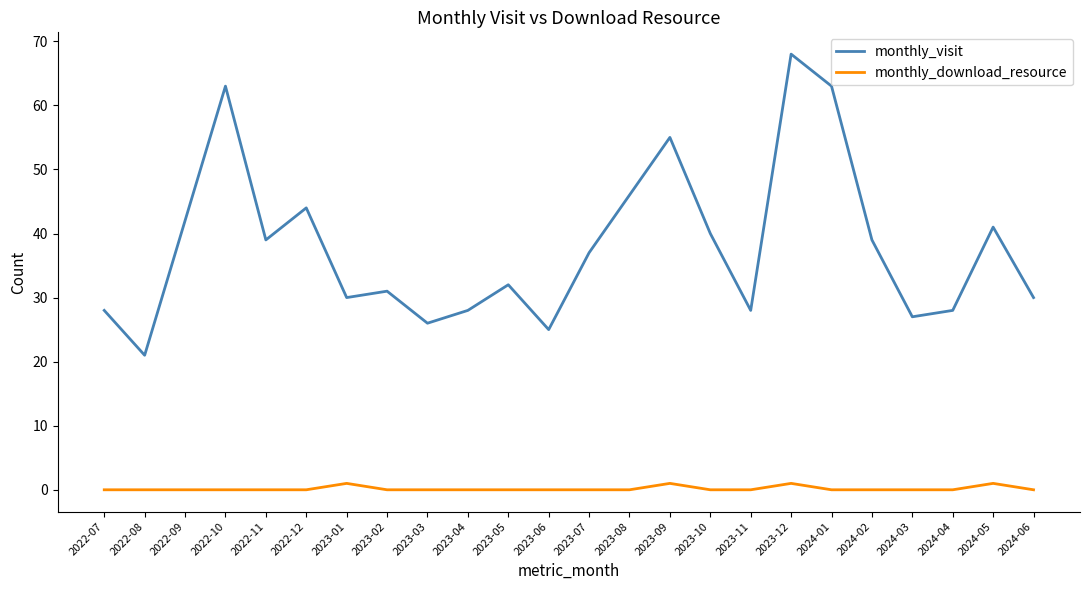

True or false: monthly_visit and monthly_download_resource cross at least once.

False